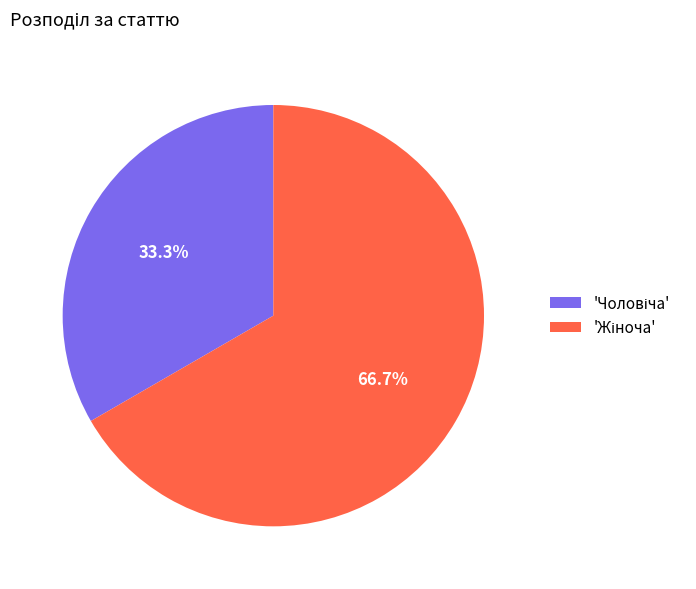

Is there a majority slice in this chart?

Yes